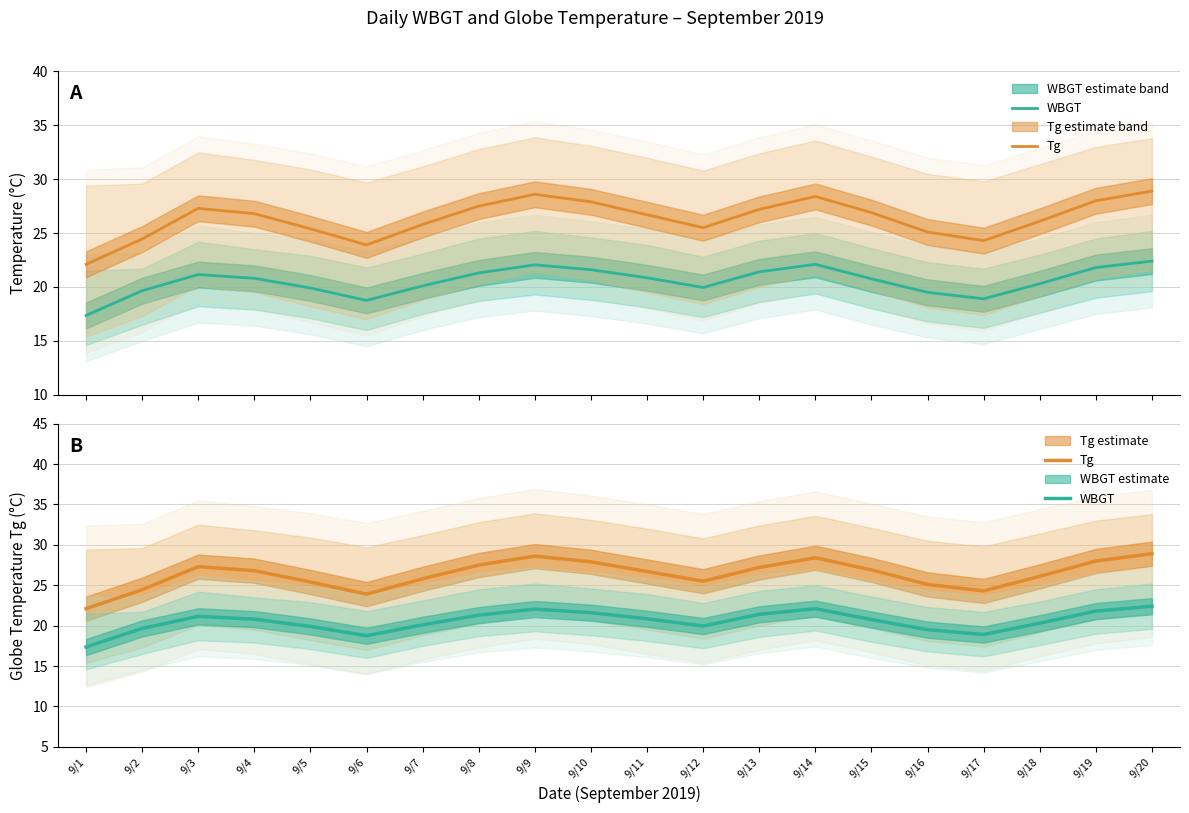

How many values in the WBGT series exceed 20?

13